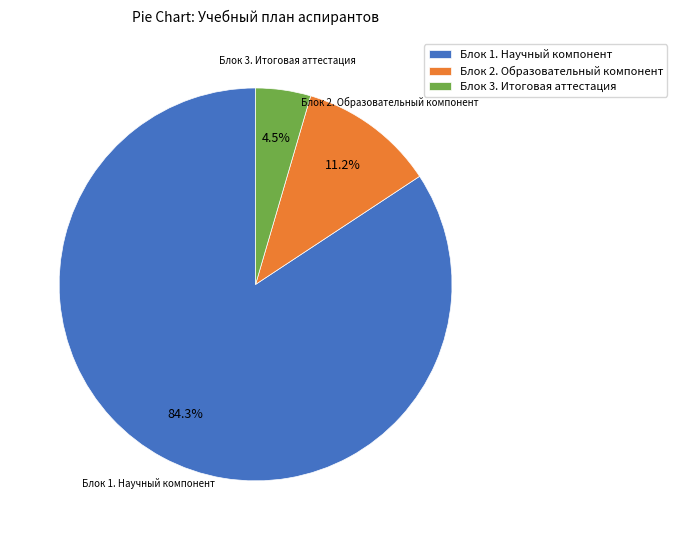

How many slices are in this pie chart?

3